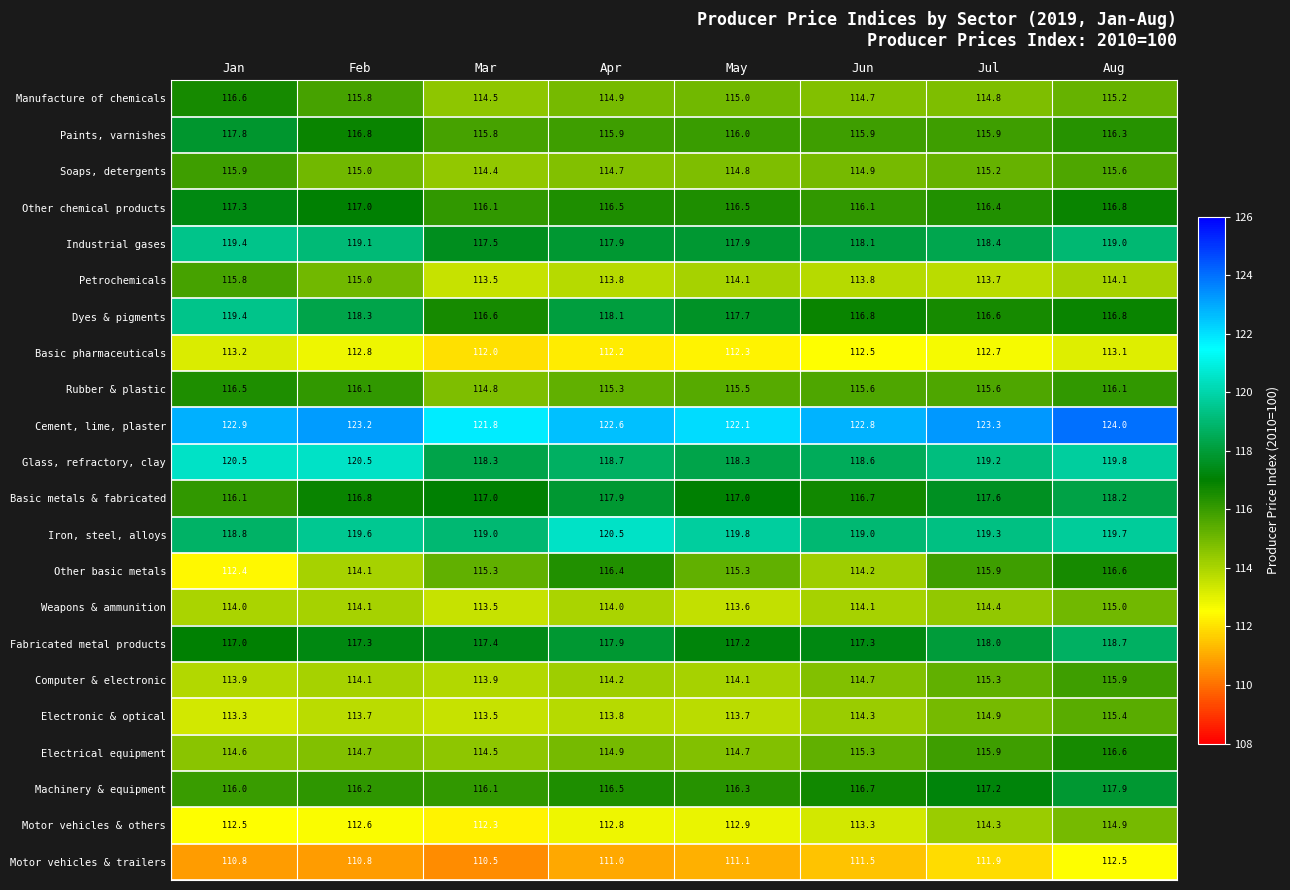

At which label does Motor vehicles & others reach its peak?

Aug